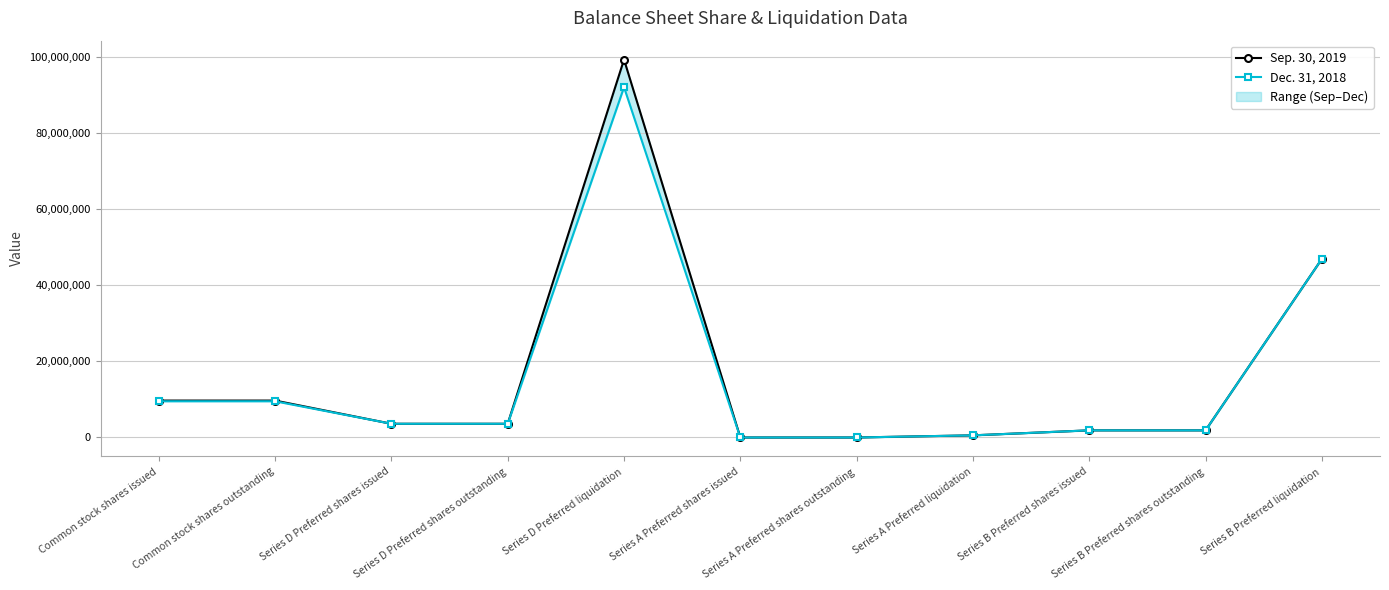

Where does the Sep. 30, 2019 series first go above 3600636?

Common stock shares issued